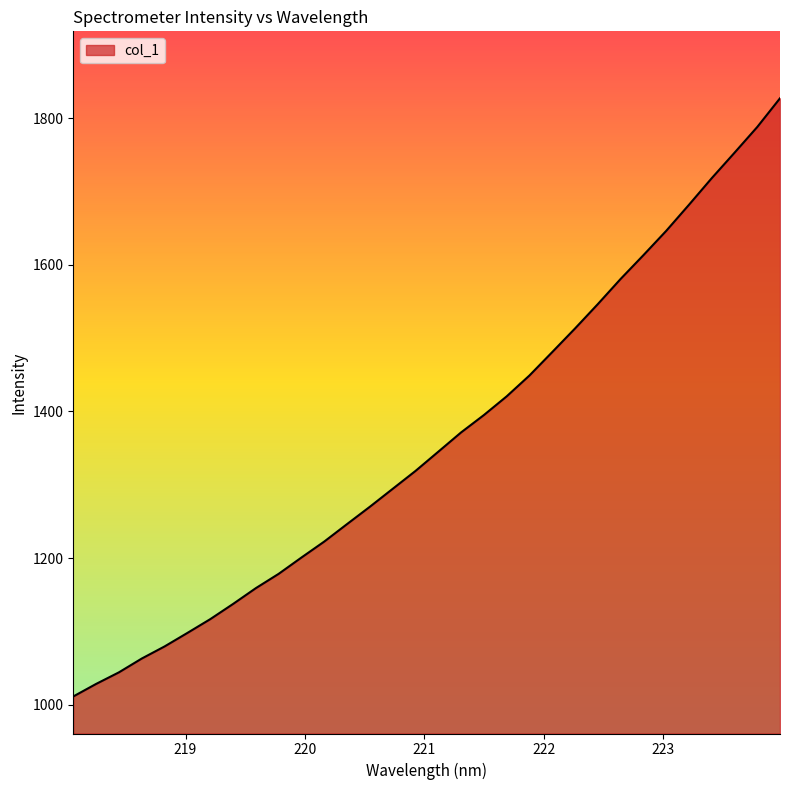

What is the greatest value displayed?

1827.4